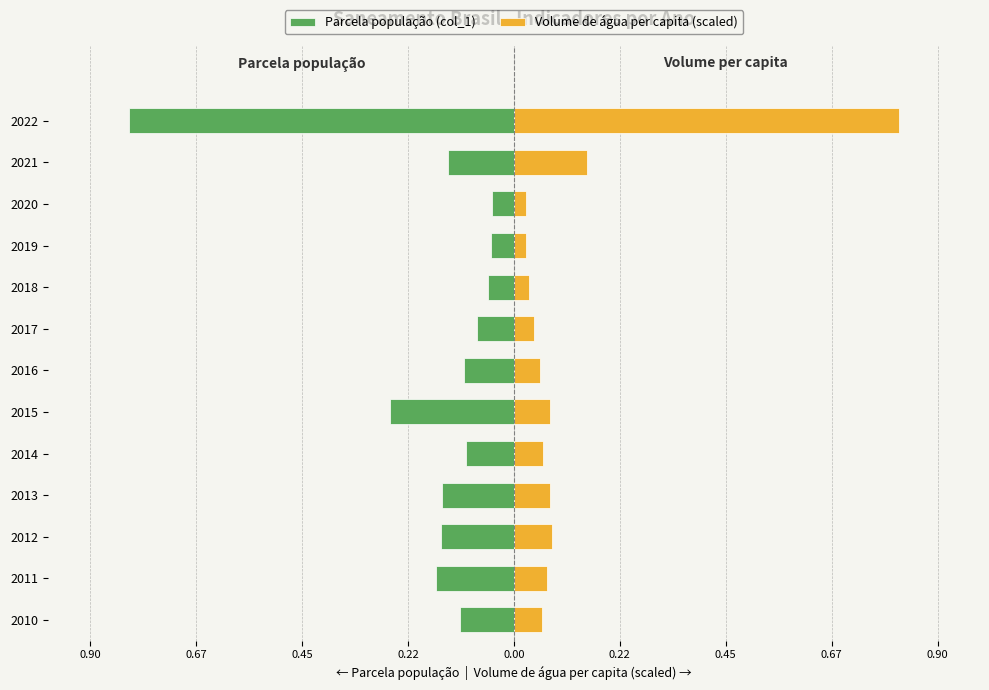

True or false: Parcela população (col_1) has a value of -0.8 at 2022.

True